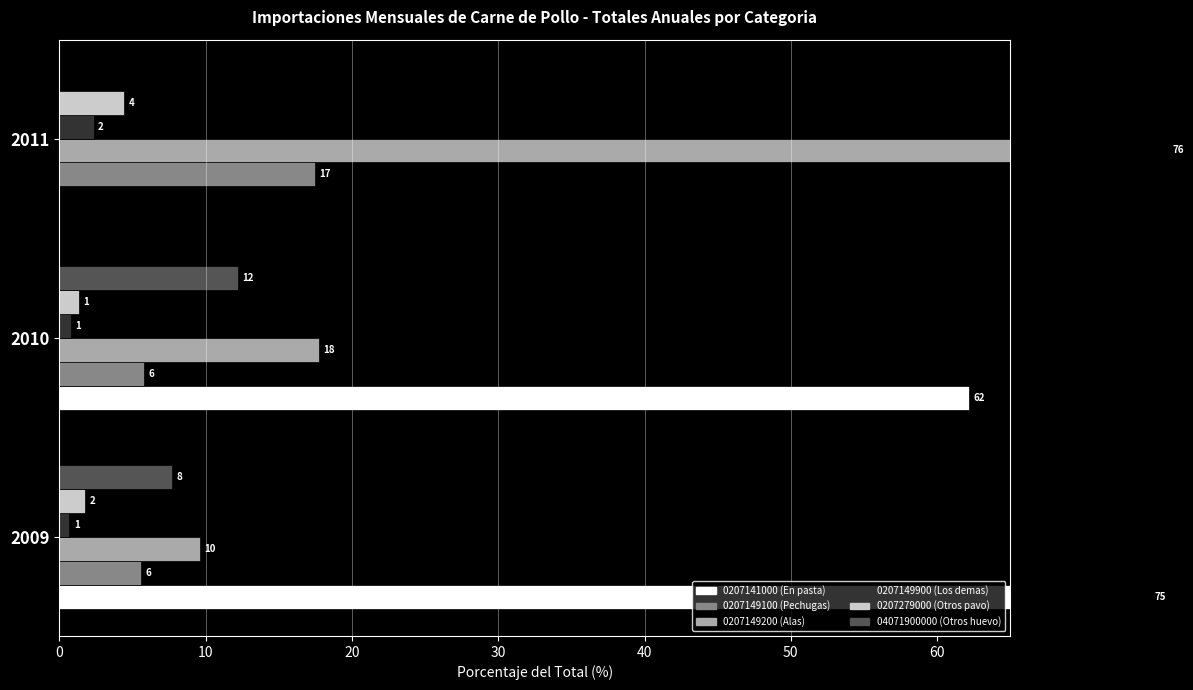

What is the difference between the maximum and minimum values in the 0207279000 (Otros pavo) series?

3.1